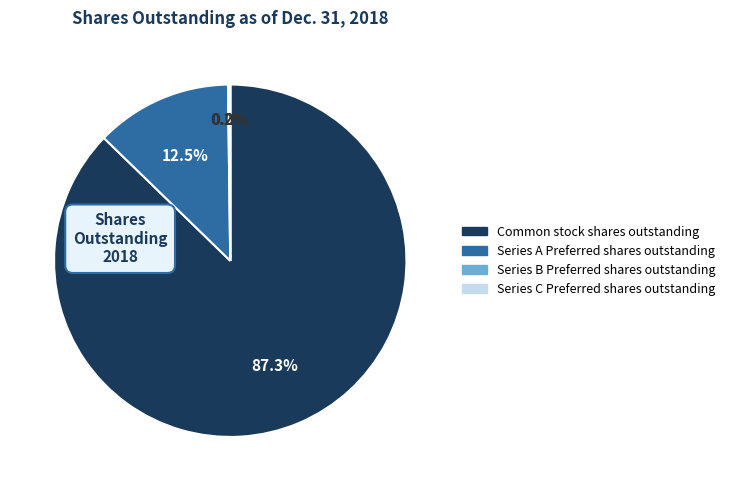

Does any single category account for the majority?

Yes